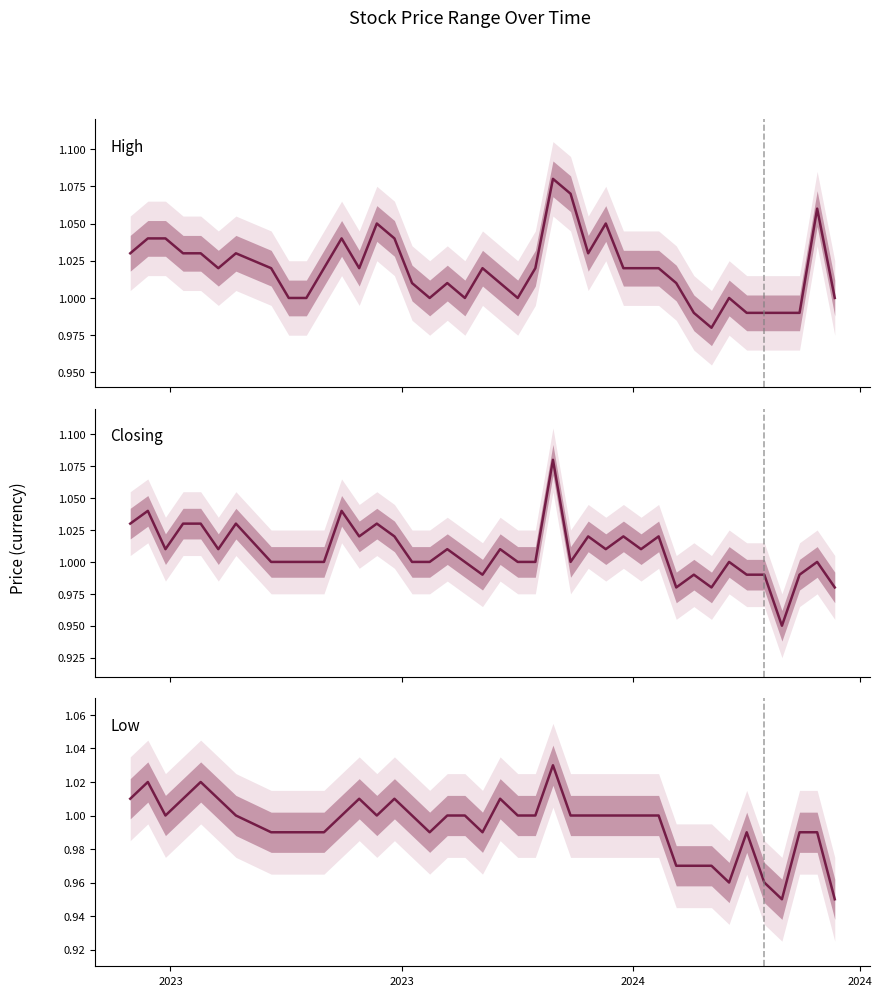

True or false: Low and Closing intersect in this chart.

False